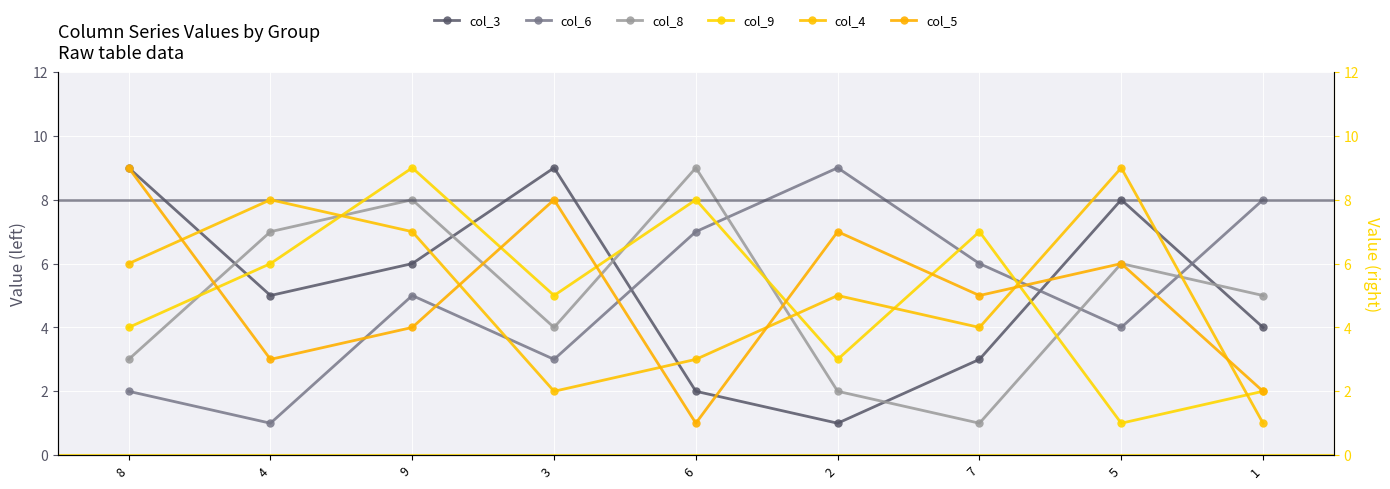

Where is the first local minimum for col_5?

4